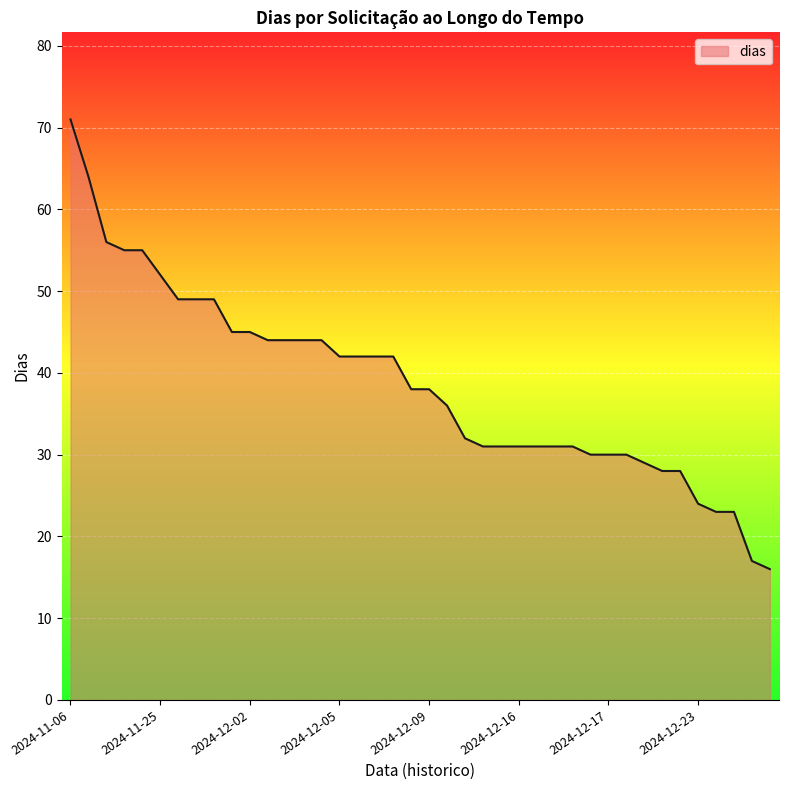

What is the smallest value displayed?

16